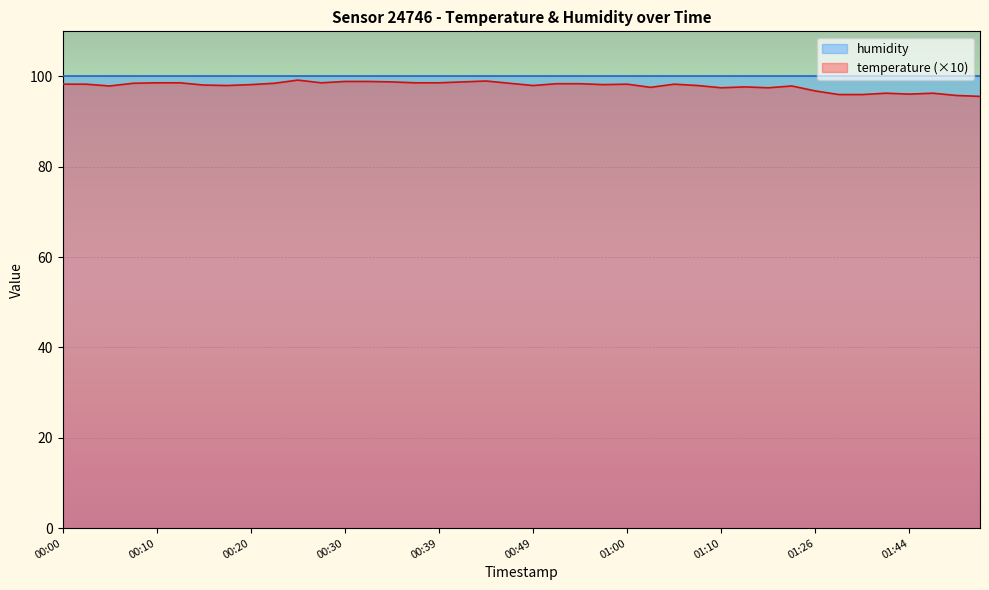

At which category does the data reach its first local peak?

00:25